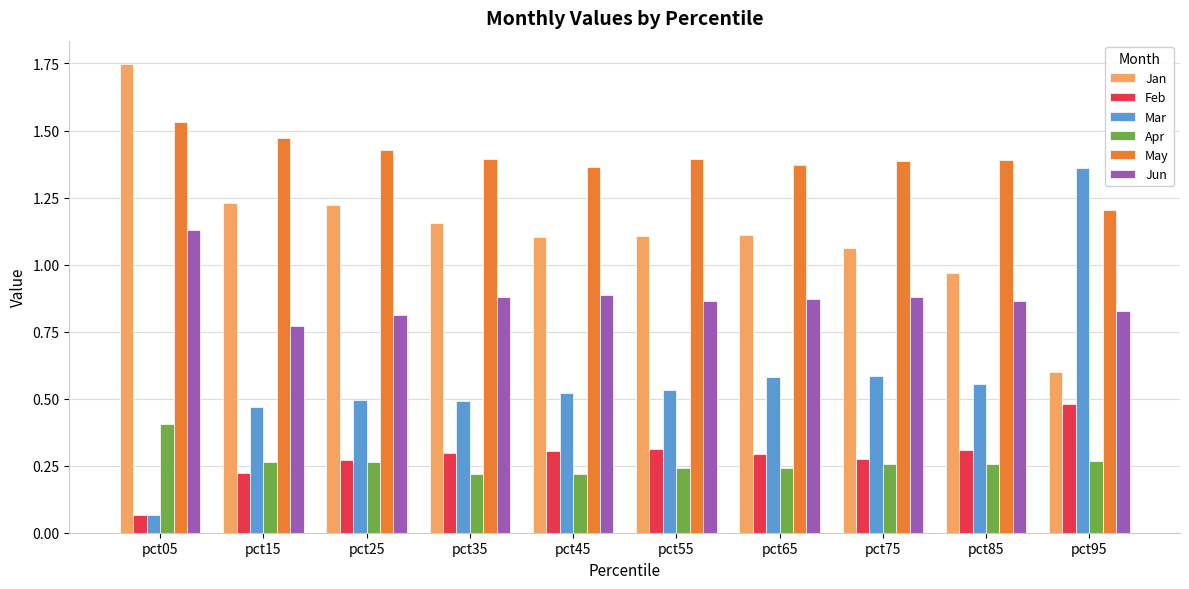

Which series changed the most between pct85 and pct95?

Mar